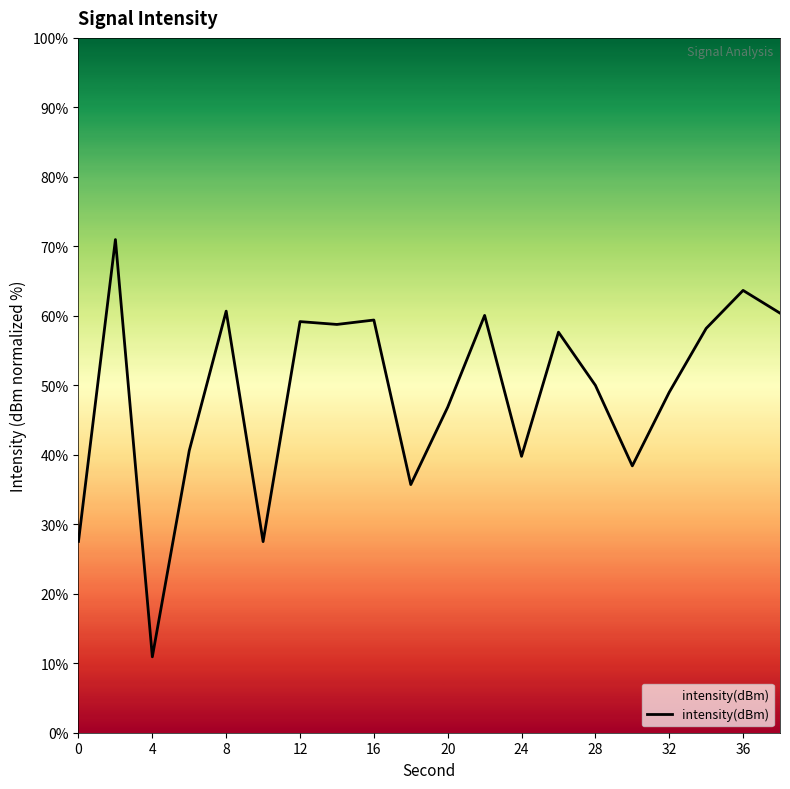

What is the difference between the maximum and minimum values?

60.0